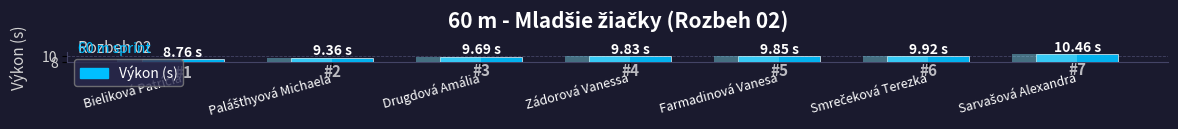

At which label is the value closest to 9?

Bieliková Patrícia